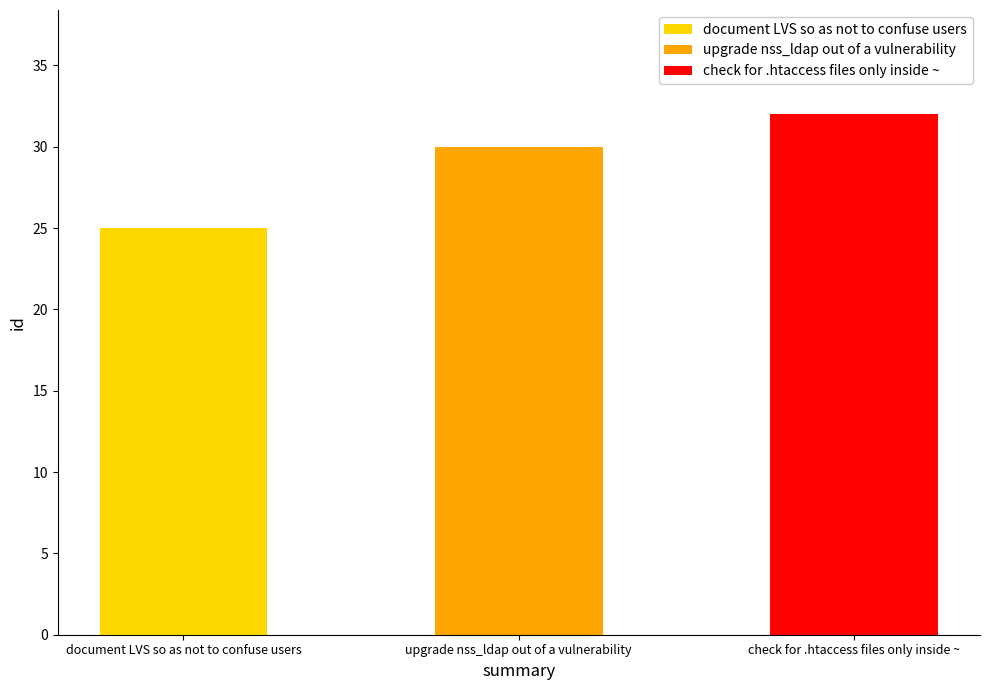

Where is the data nearest to the value 28?

upgrade nss_ldap out of a vulnerability